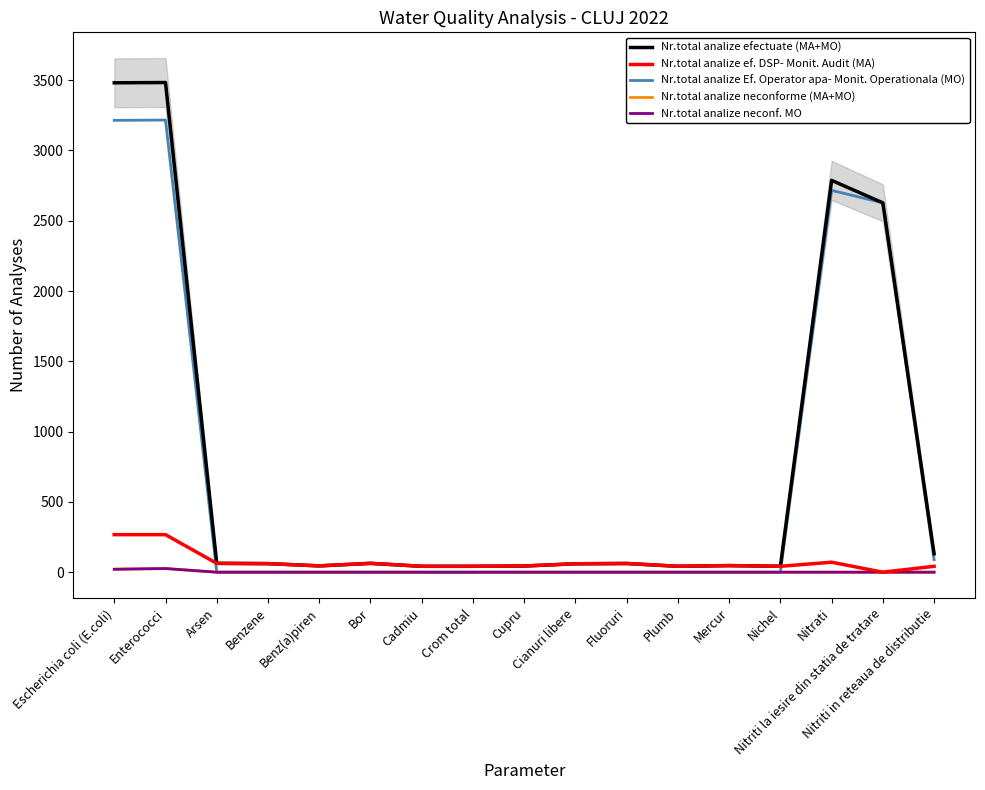

At which label does Nr.total analize efectuate (MA+MO) reach its peak?

Enterococci